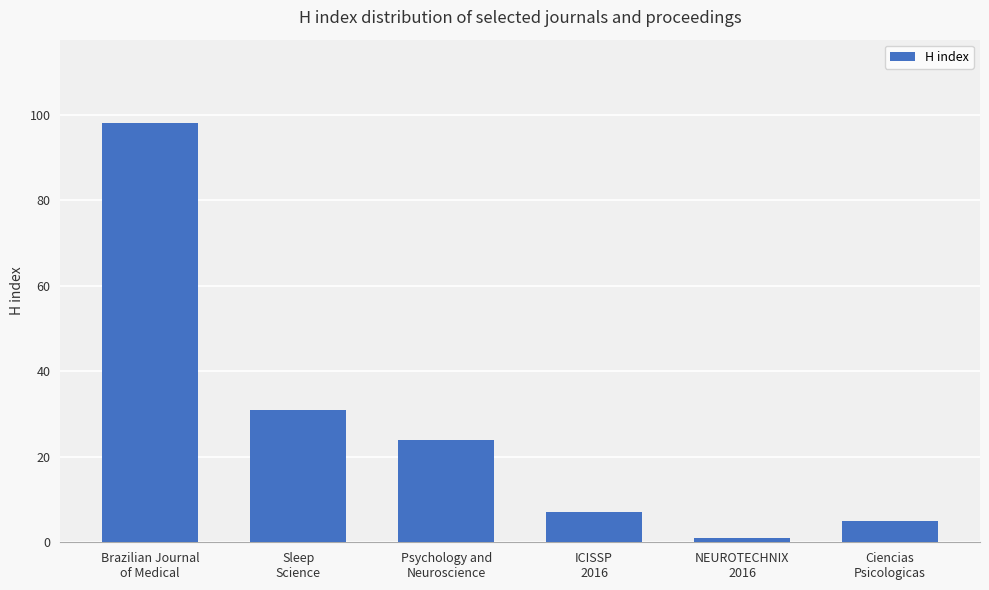

Count the number of categories in the chart.

6